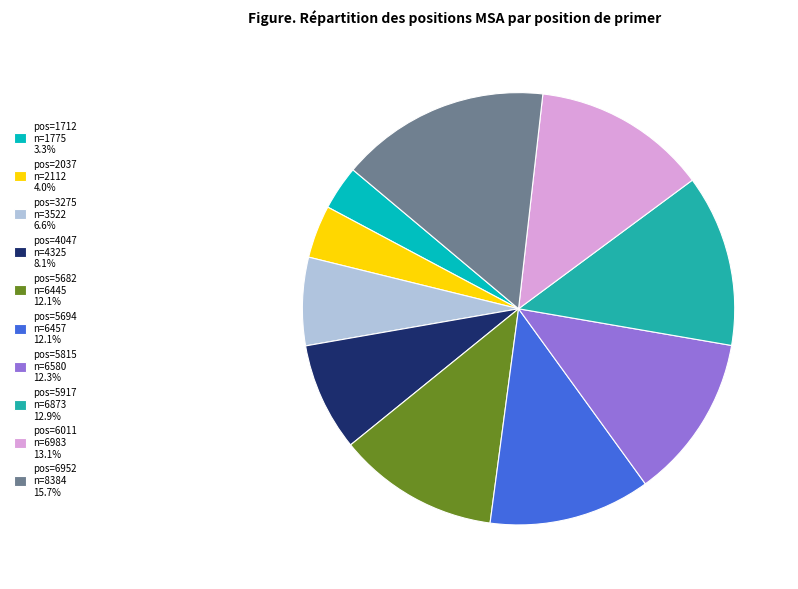

Approximately how many times larger is the value at pos=5917 n=6873 12.9% compared to pos=6011 n=6983 13.1%?

1.0